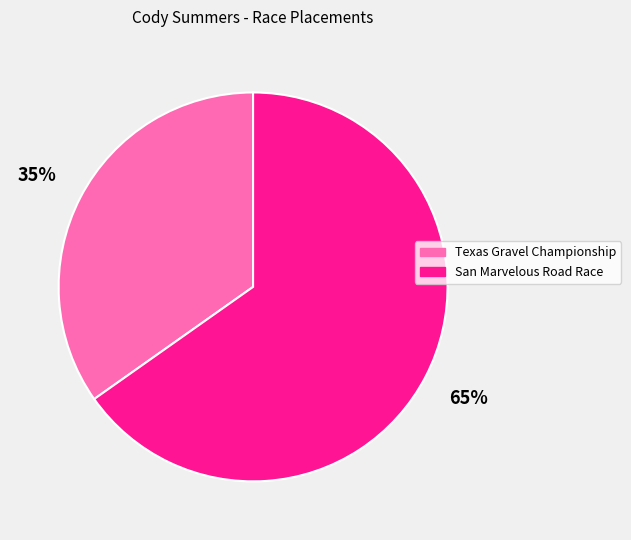

To the nearest percent, what is the difference between the Texas Gravel Championship and San Marvelous Road Race slice percentages?

30%